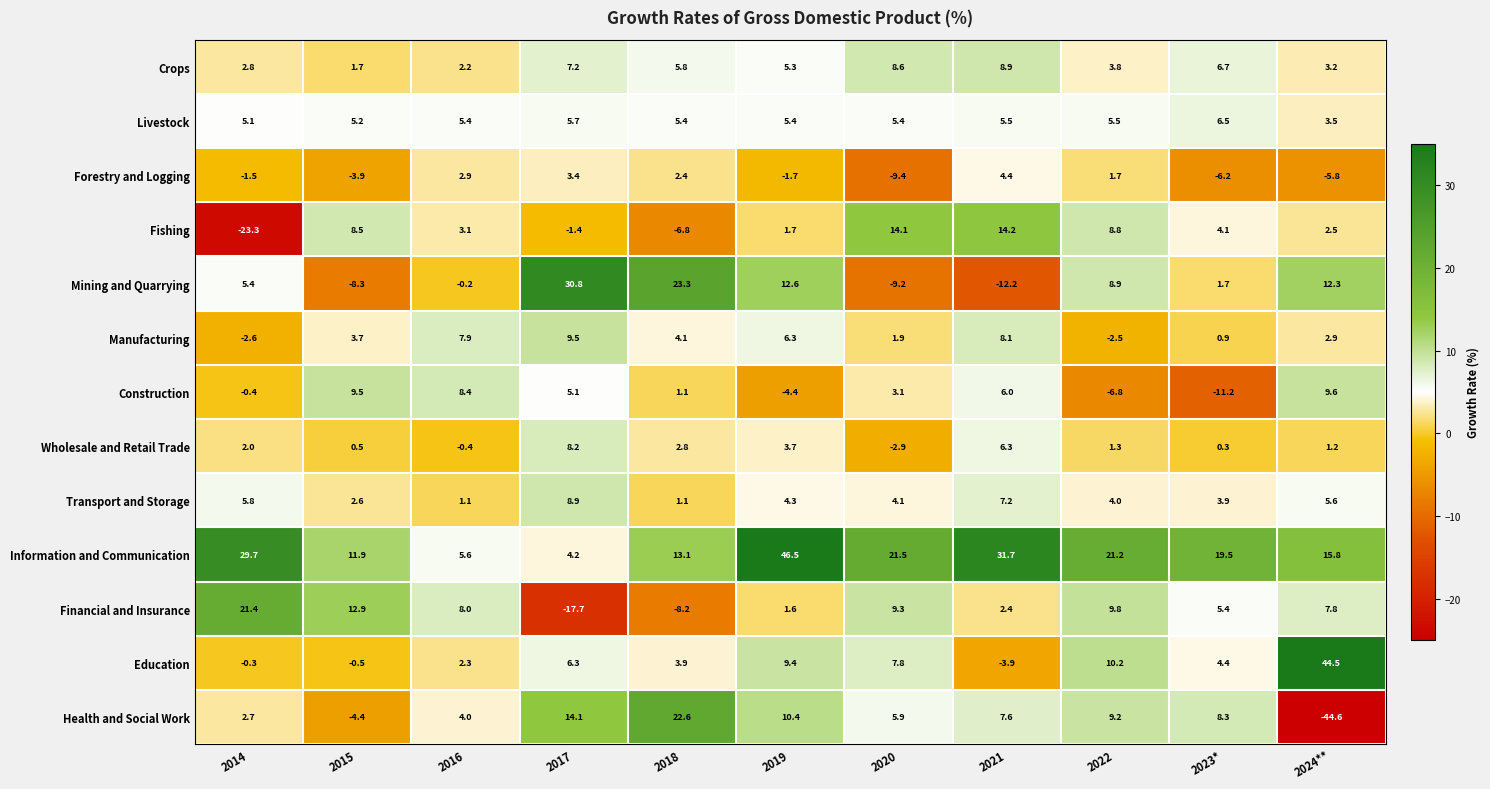

Count the number of data series in this chart.

13